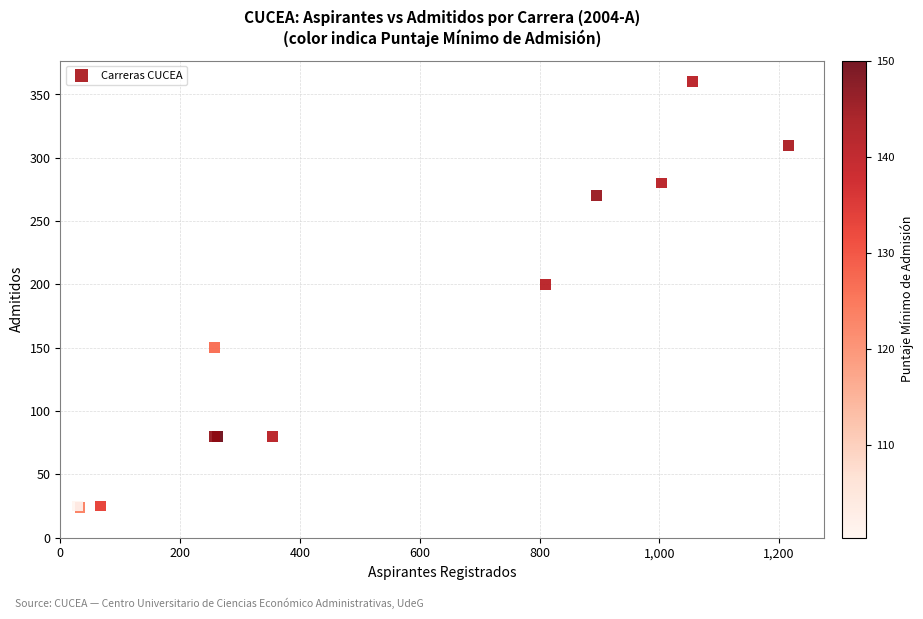

What Y value in the scatter plot is closest to 192?

200